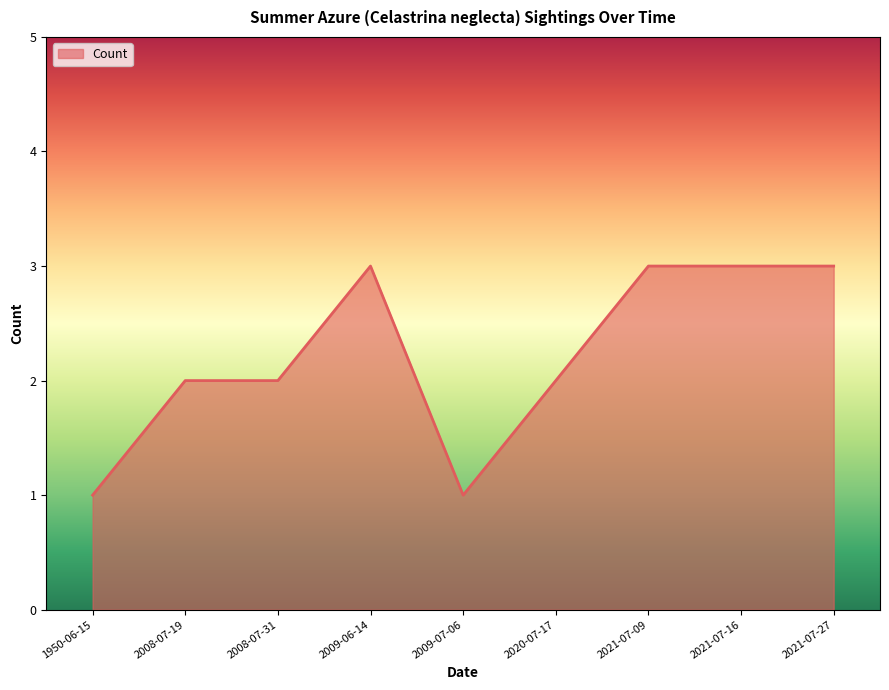

The chart shows a value of 3 at 2021-07-27. True or false?

True